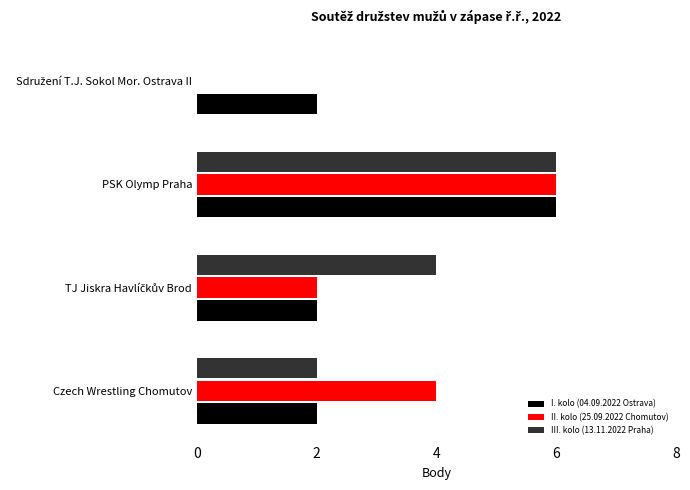

The value of I. kolo (04.09.2022 Ostrava) at Czech Wrestling Chomutov is 3. True or false?

False